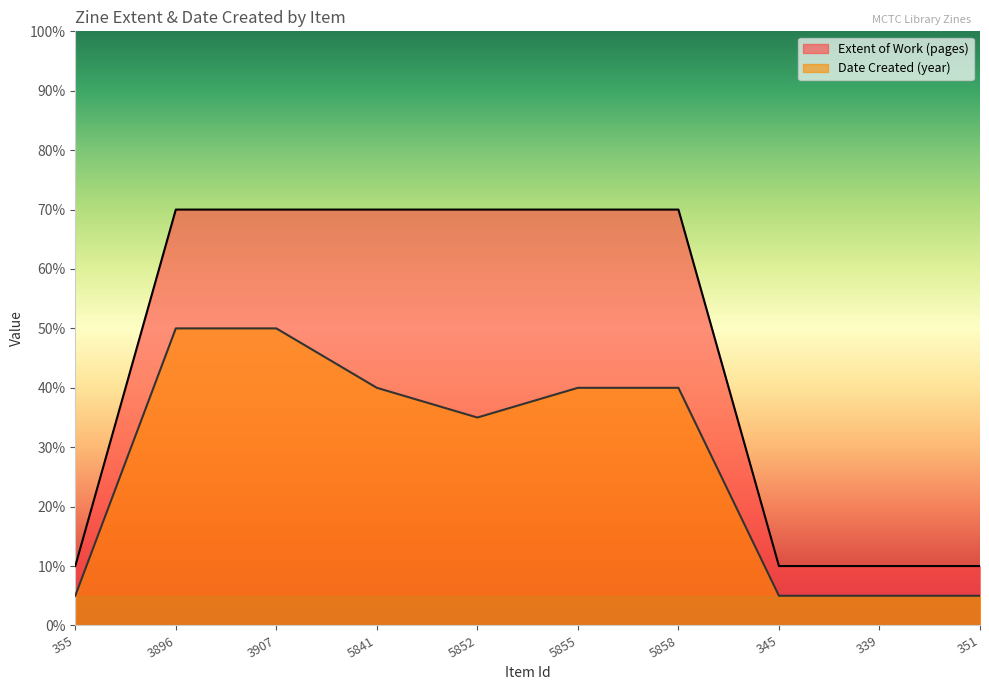

What is the change in value from 5858 to 351?

-60